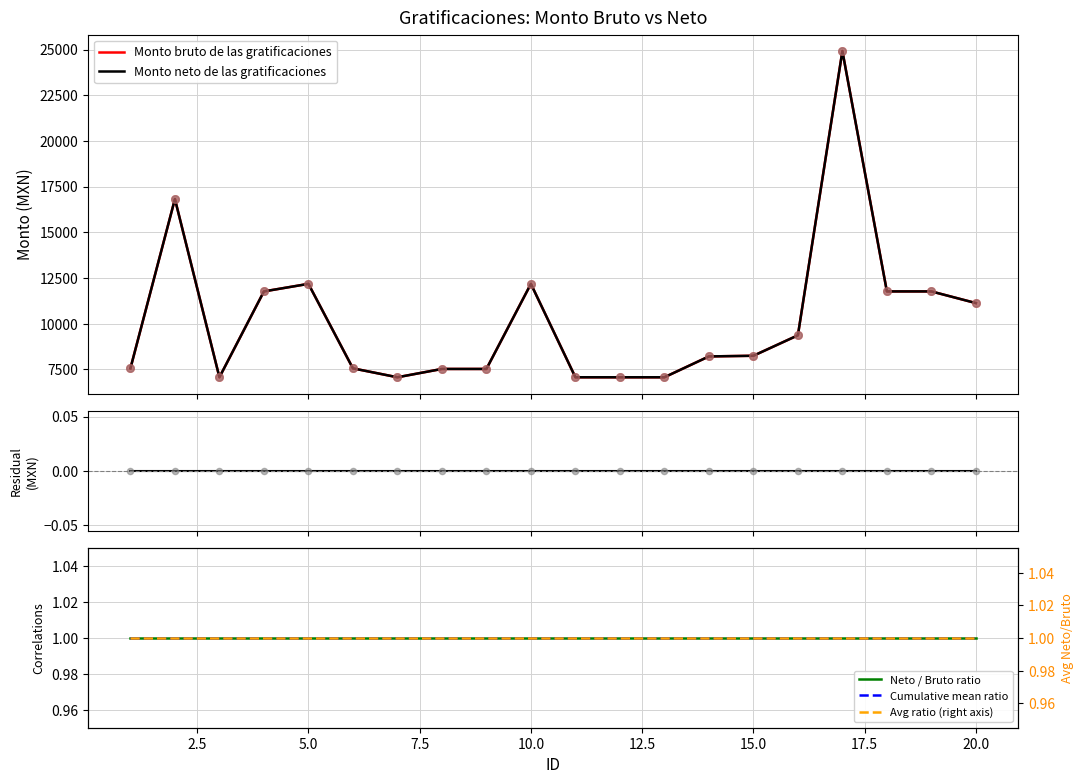

Which series contains the lowest Y value?

Residual (Bruto − Neto)